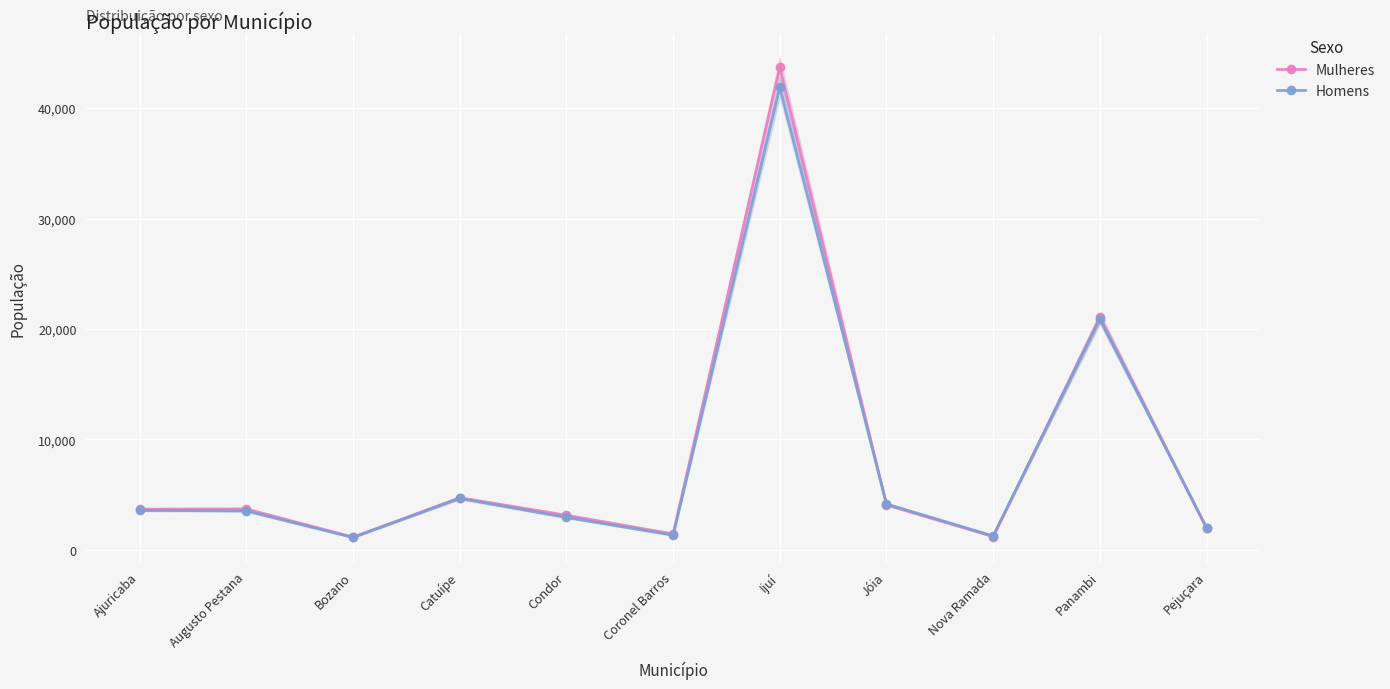

The Mulheres series shows 1771 at Bozano. True or false?

False